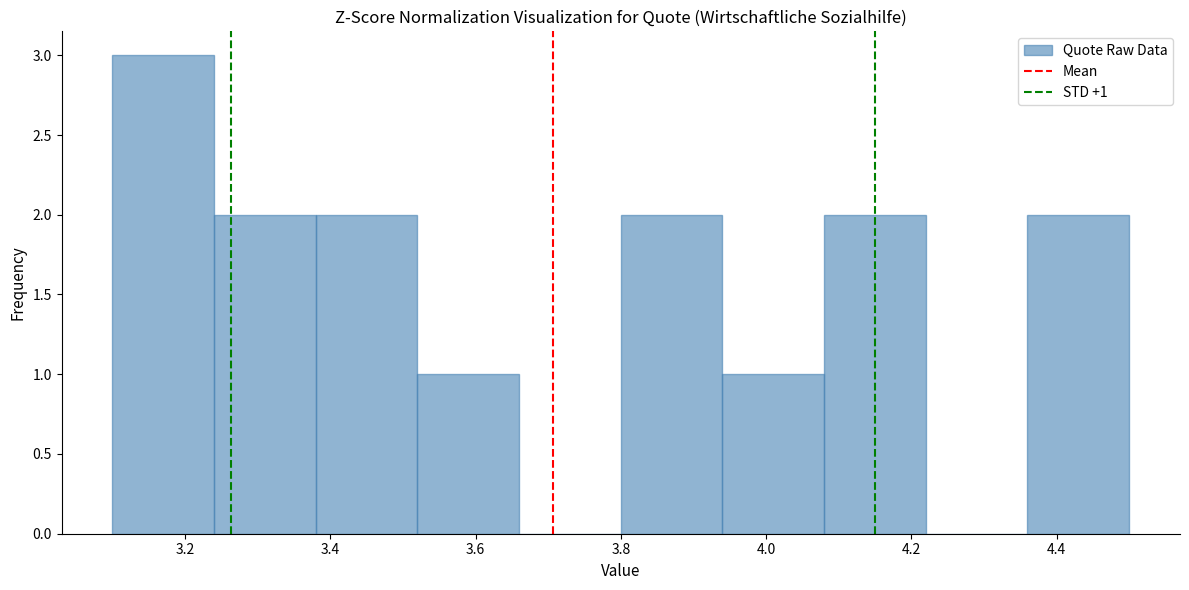

Which range on the x-axis has the tallest bar?

3.10 to 3.24